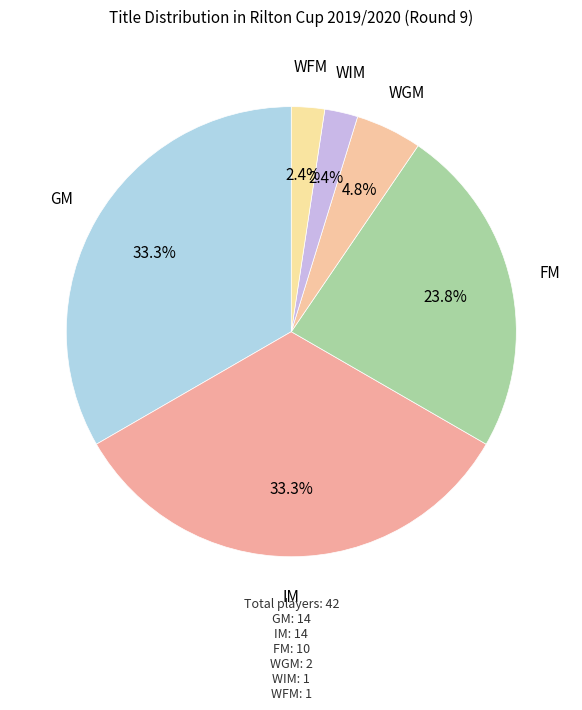

Which category has the smallest portion of the pie?

WIM